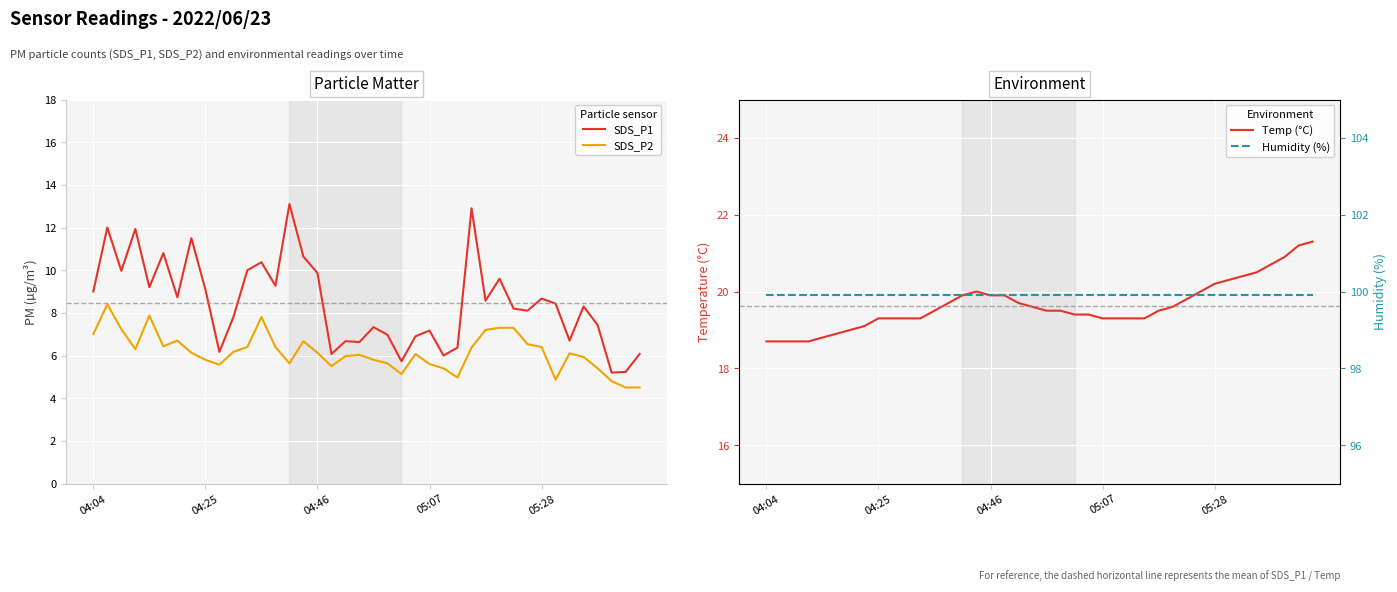

True or false: SDS_P2 and SDS_P1 intersect in this chart.

False